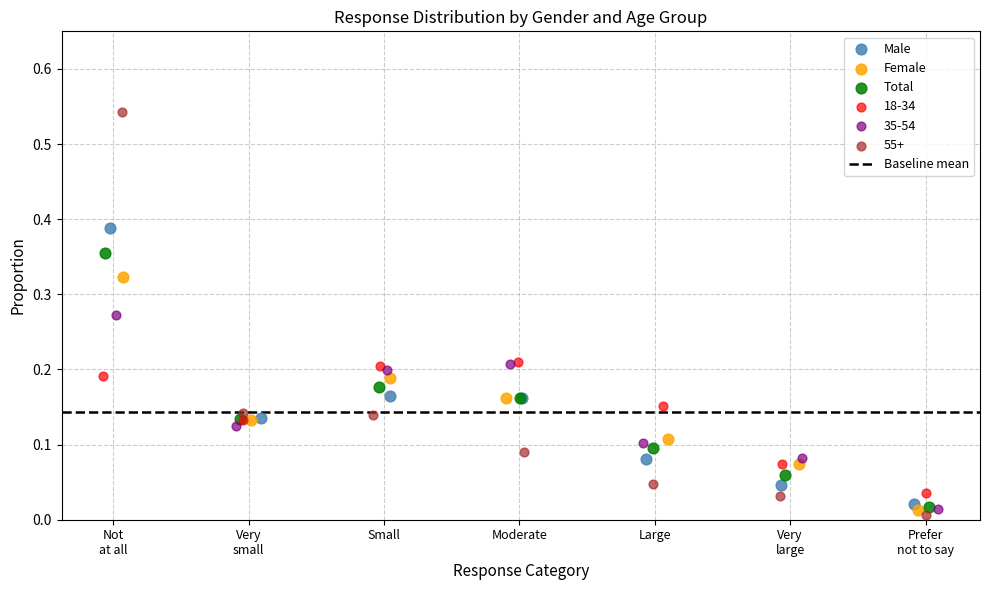

Which series contains the highest Y value?

55+